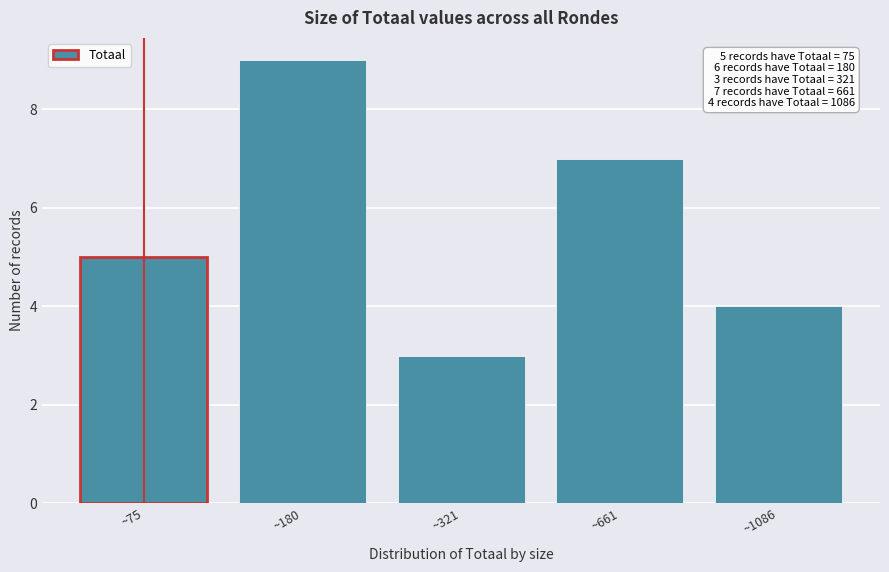

Reading right to left, extract all data points from this chart.

4	7	3	9	5